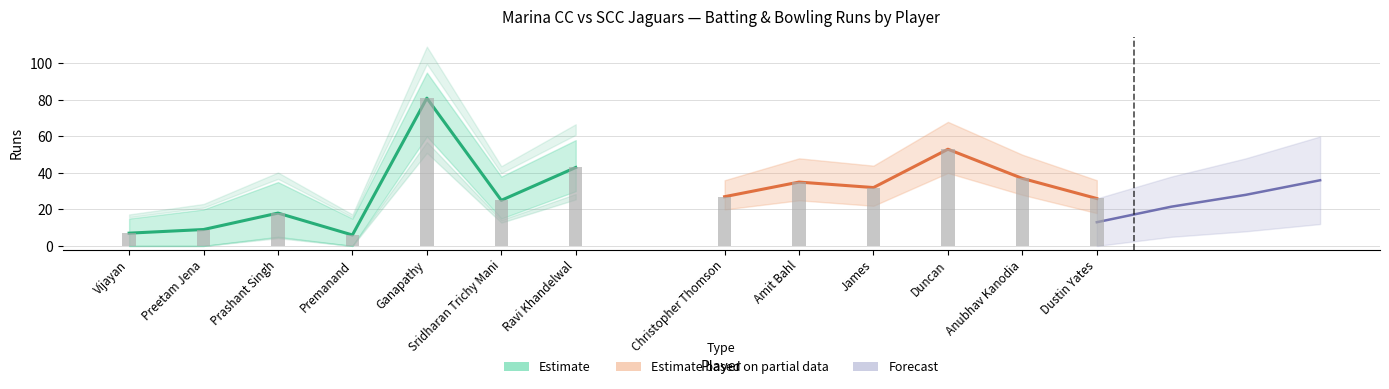

At which label does Runs_lower first exceed 18?

Ganapathy